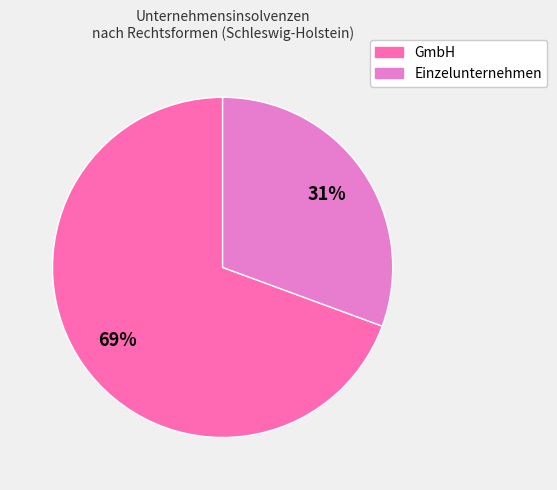

To the nearest percent, what is the average slice percentage?

50%